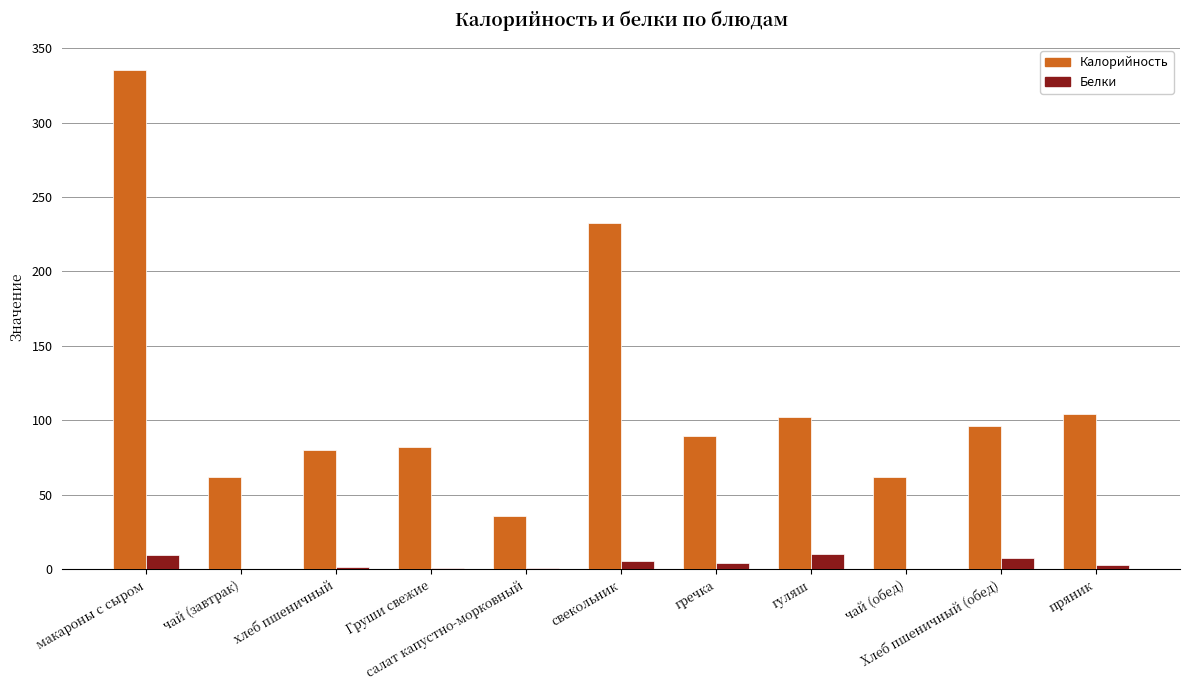

Which series has the largest total across all categories?

Калорийность